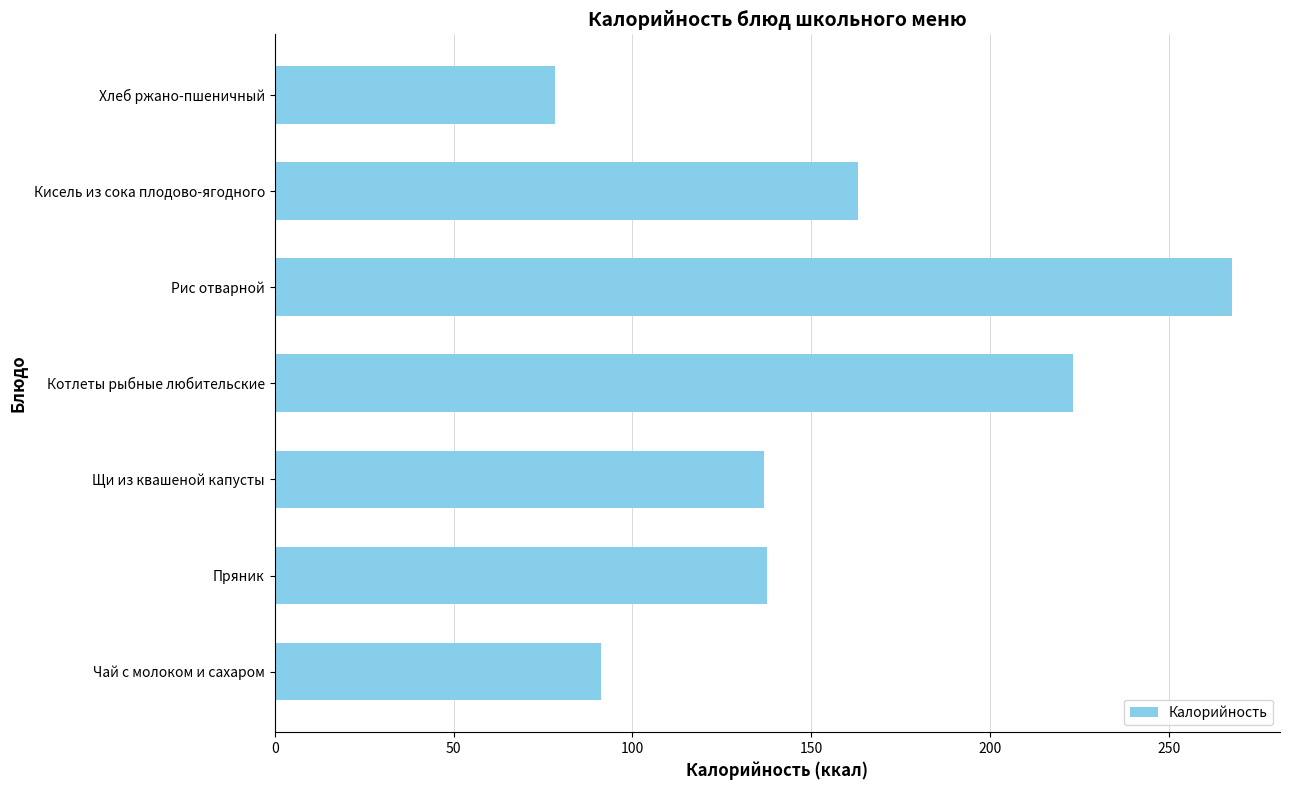

What is the average value?

156.8